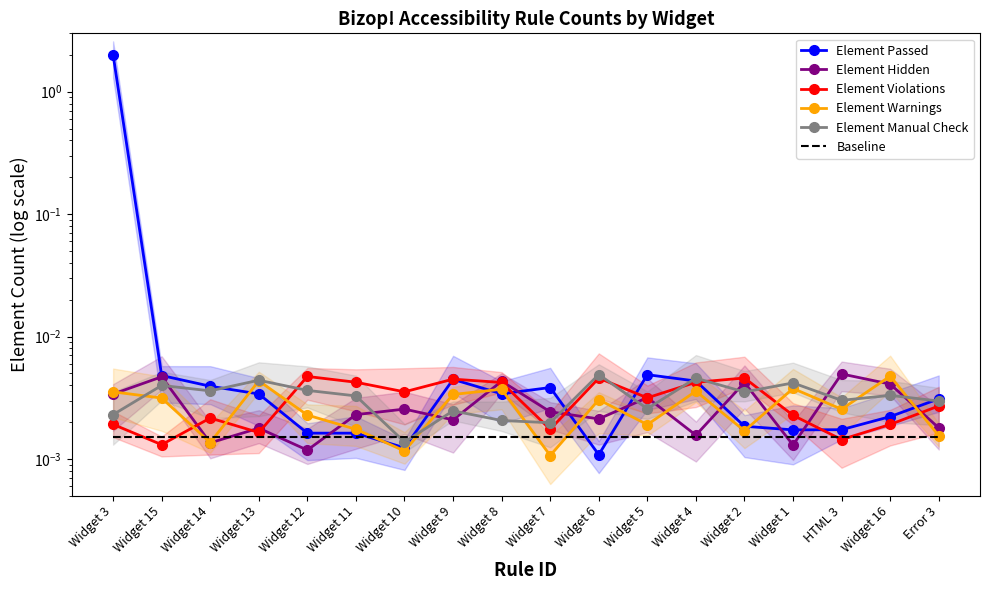

The value of Baseline at Widget 1 is 0.0. True or false?

False